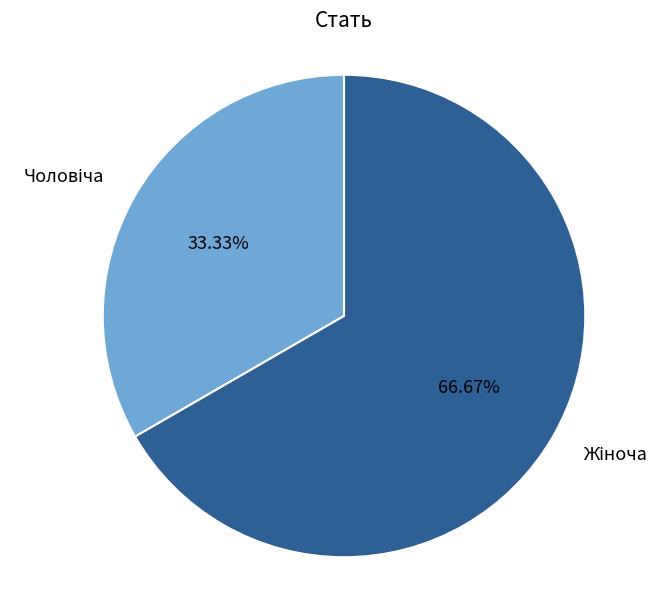

Is there a majority slice in this chart?

Yes